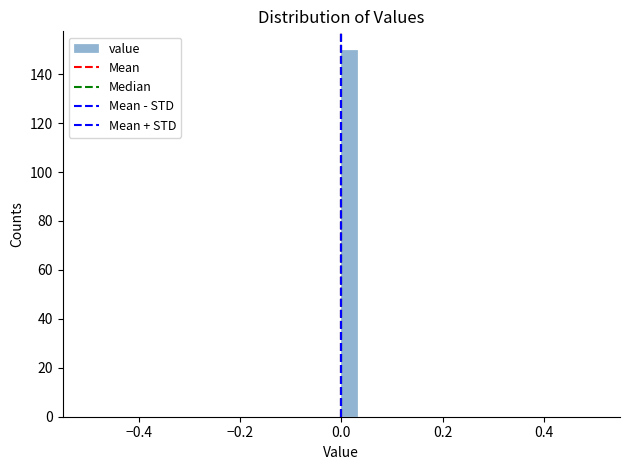

Around what value on the x-axis is the tallest bar? Give the approximate position of its centre, as read against the axis.

0.02